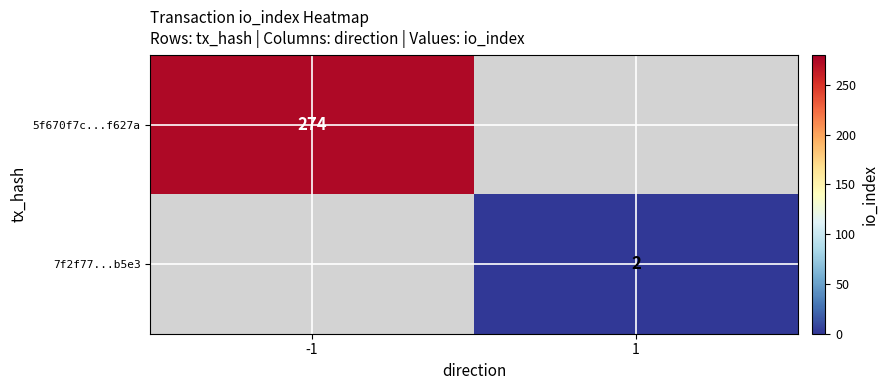

How many data points does each series have?

2